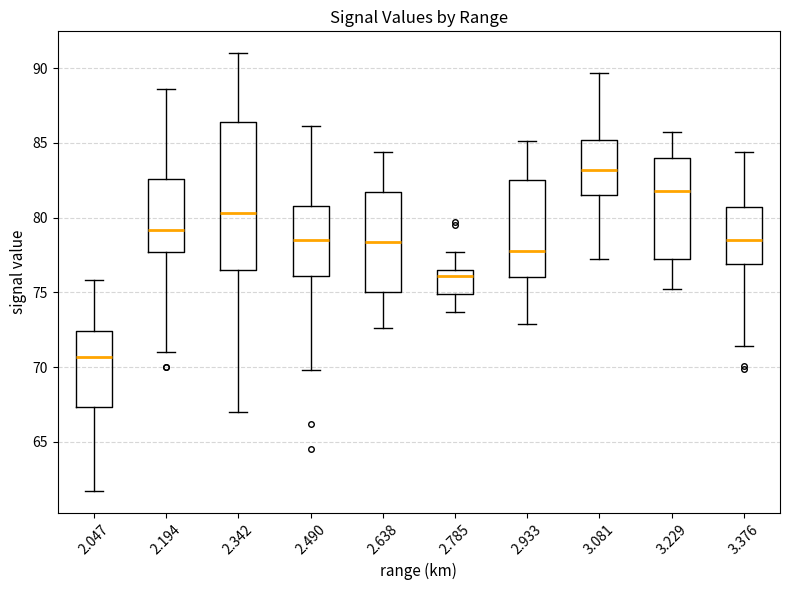

Which box's median line is the highest?

3.081